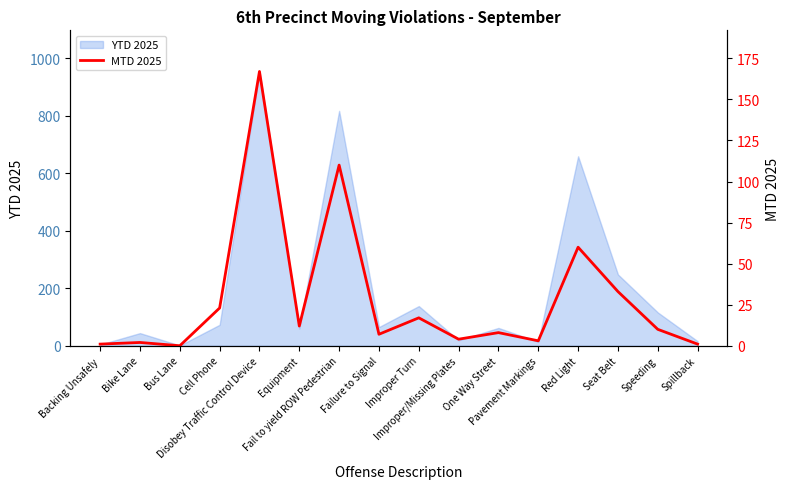

What is the label of the 10th point from the left?

Improper/Missing Plates